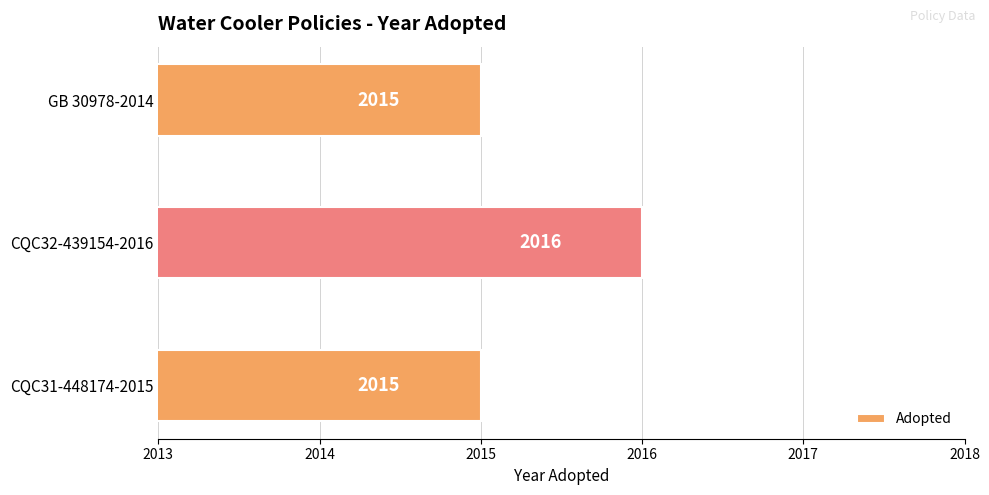

The value at GB 30978-2014 is 2015. True or false?

True